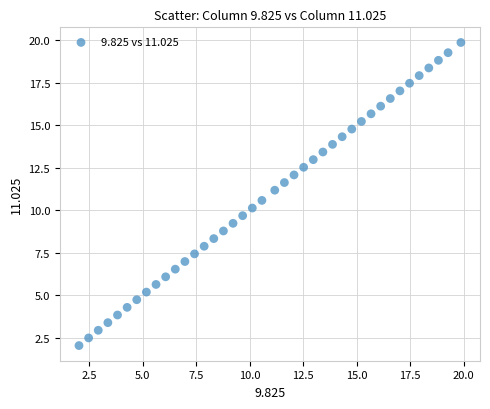

What is the range of X values (max minus min)?

17.9